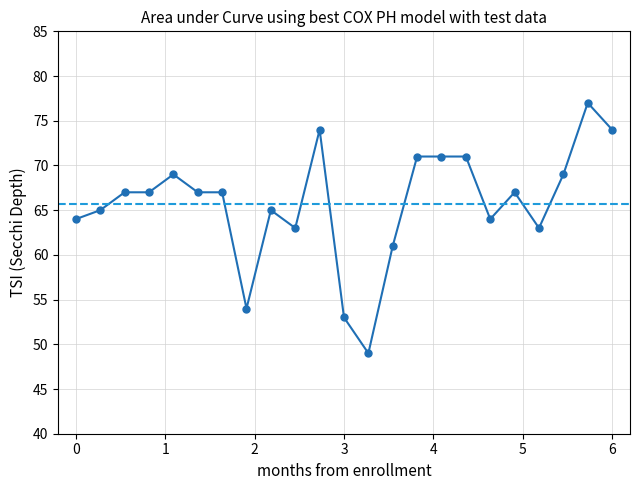

How many data points does each series have?

23